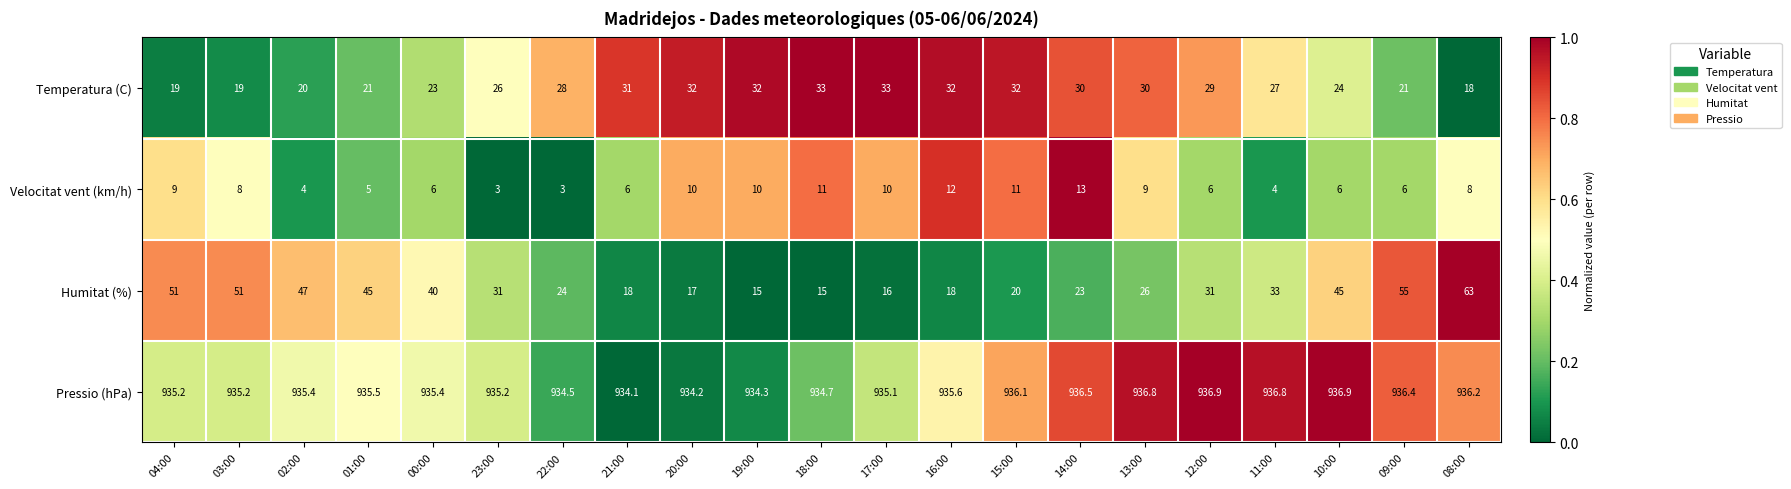

The Pressio (hPa) series shows 570.3 at 19:00. True or false?

False